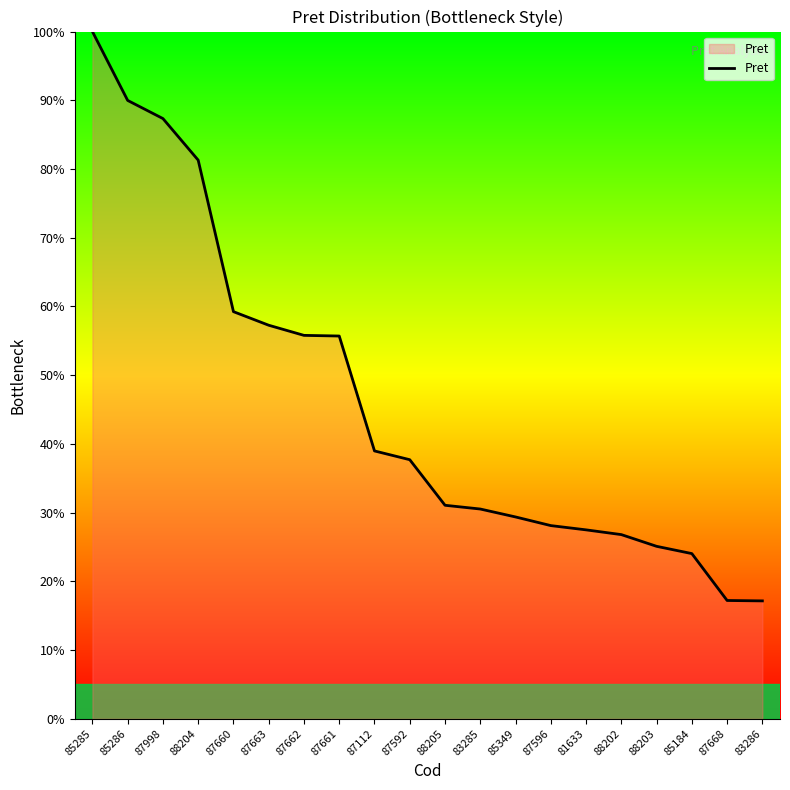

What is the sum of the values at 81633 and 85286?

117.5